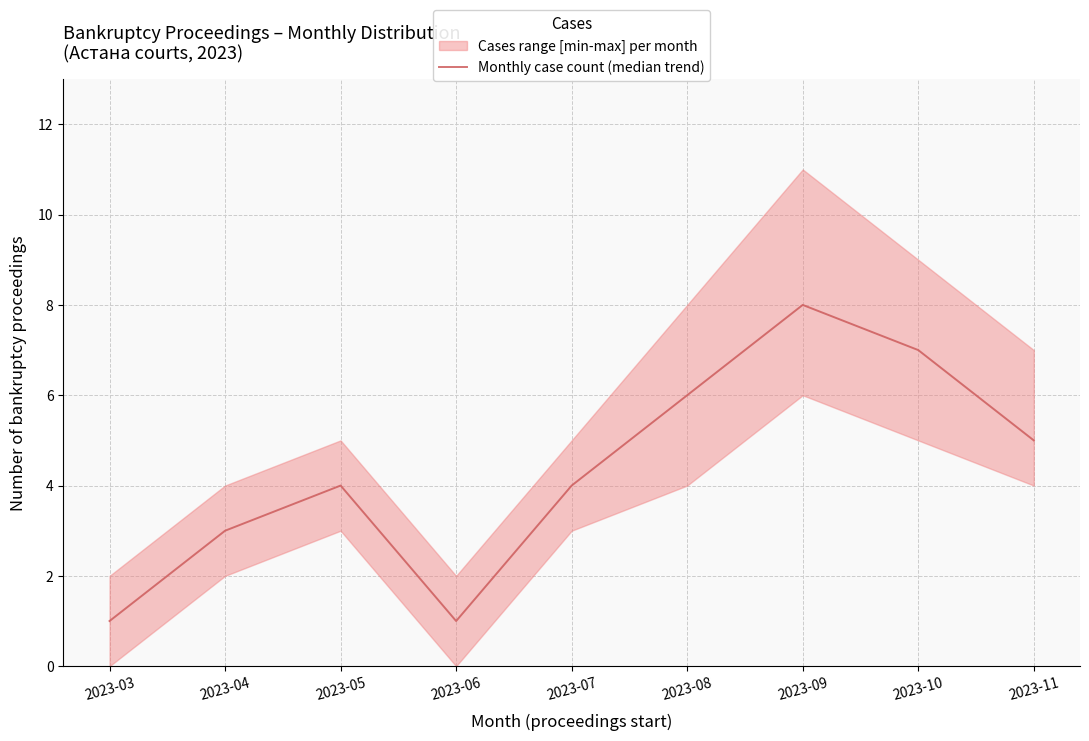

Reading right to left, list all the values displayed in this chart.

5	7	8	6	4	1	4	3	1